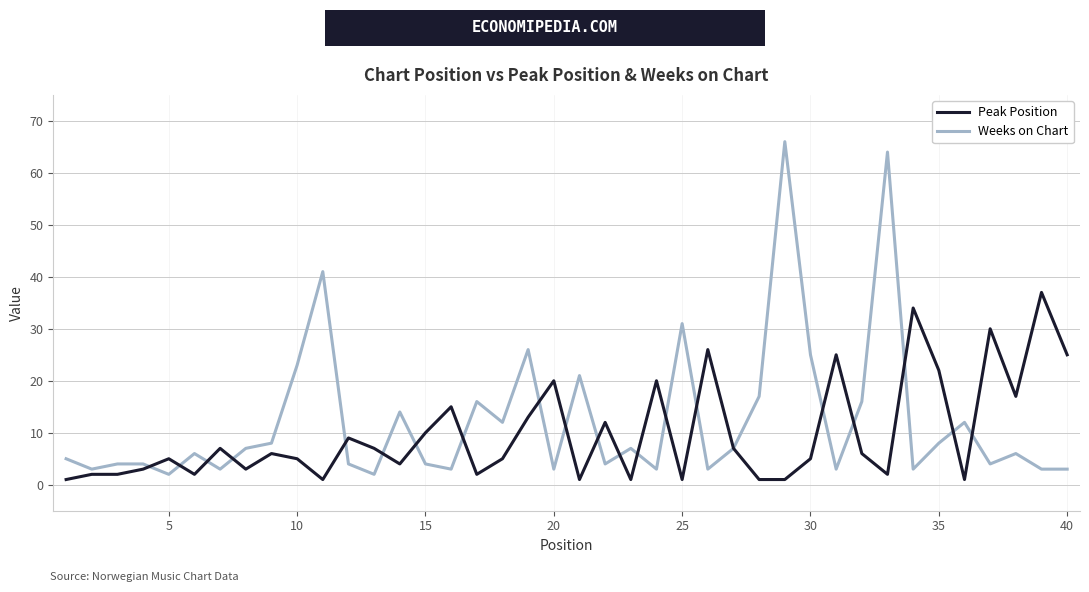

What is the sum of all Peak Position values?

396